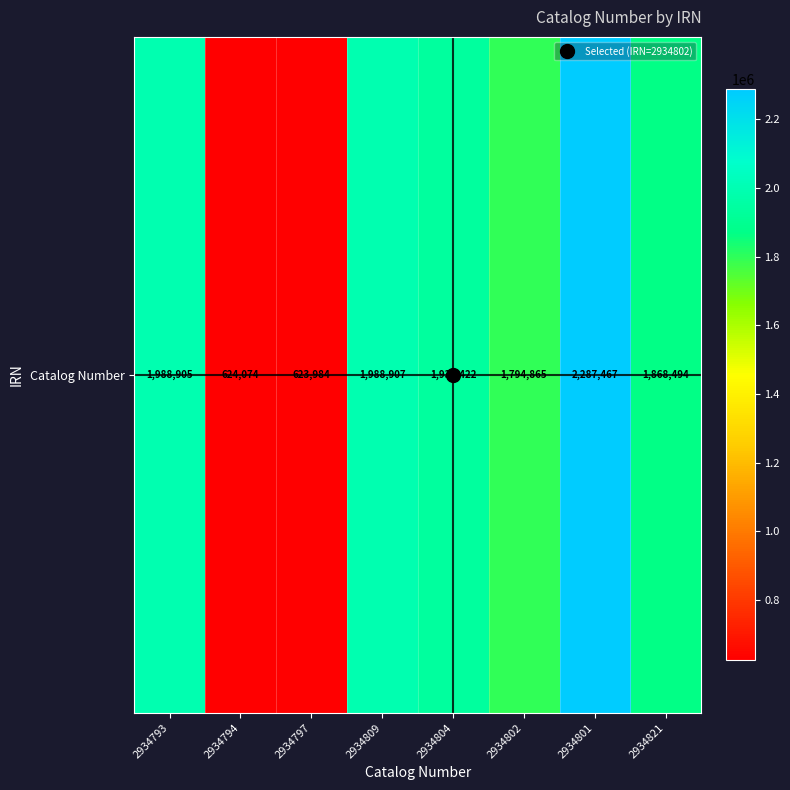

Reading left to right, transcribe all the data shown in this chart.

1988905	624074	623984	1988907	1937422	1794865	2287467	1868494